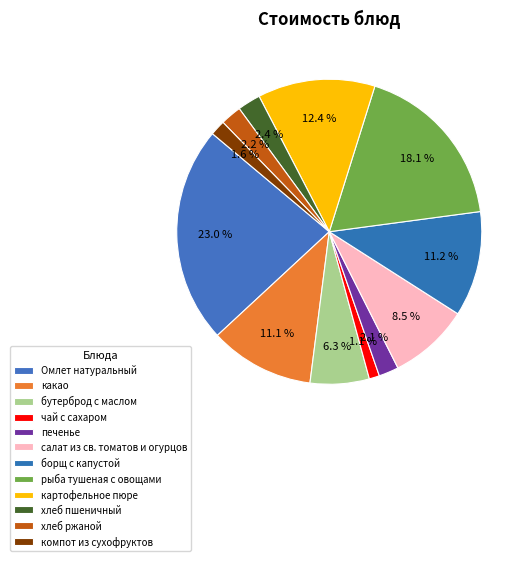

Rank the categories by value from lowest to highest.

чай с сахаром, компот из сухофруктов, печенье, хлеб ржаной, хлеб пшеничный, бутерброд с маслом, салат из св. томатов и огурцов, какао, борщ с капустой, картофельное пюре, рыба тушеная с овощами, Омлет натуральный